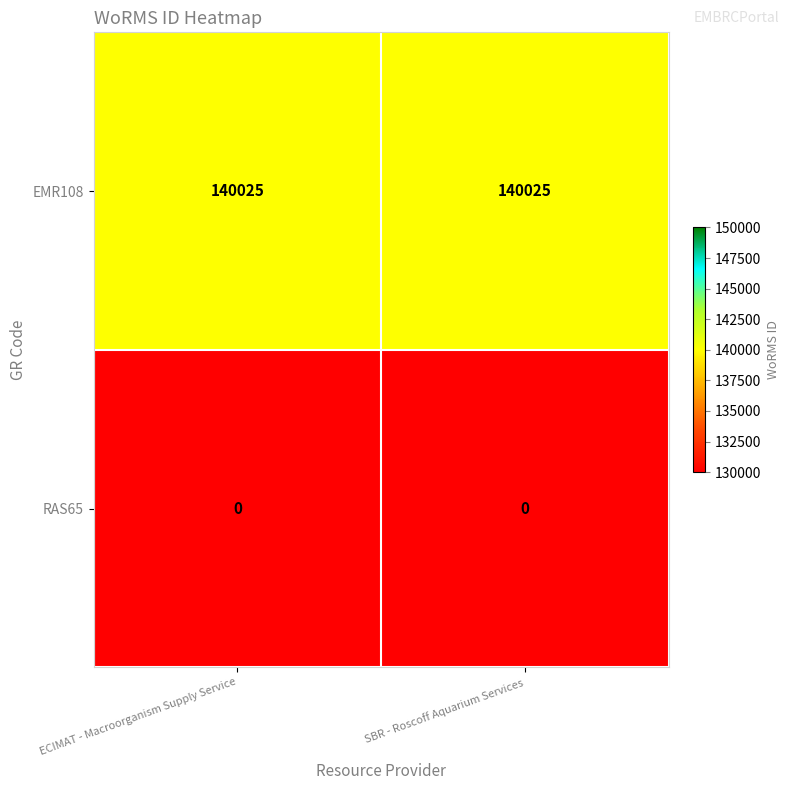

The value of EMR108 at ECIMAT - Macroorganism Supply Service is 201731. True or false?

False